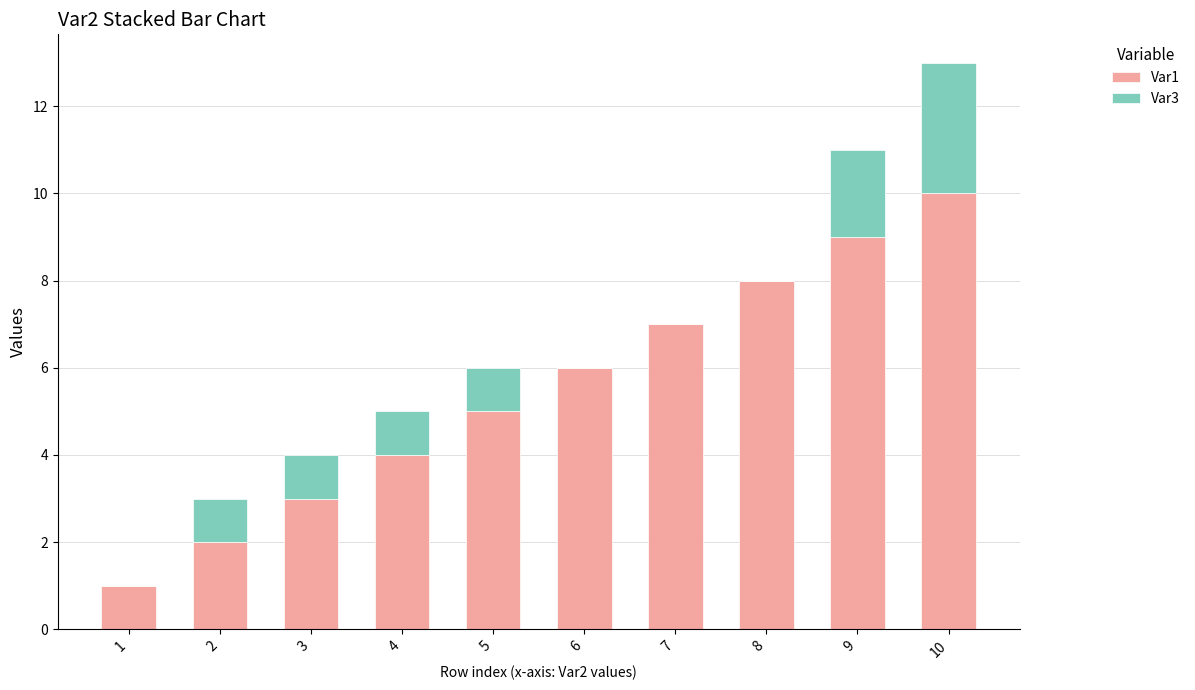

Count the number of categories in the chart.

10